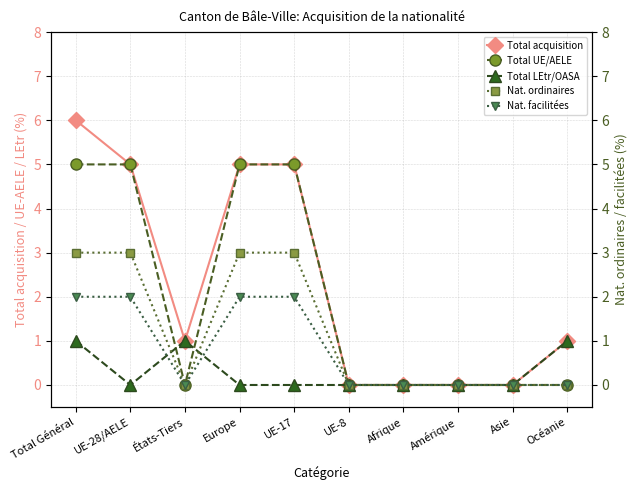

How many data points in Nat. ordinaires are above 0?

4